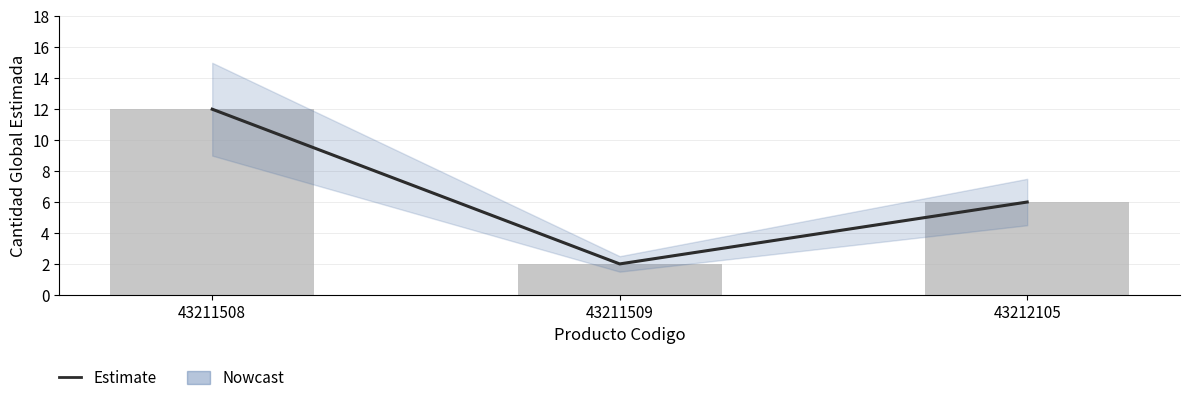

Are the bars grouped side by side (vs. stacked)?

No